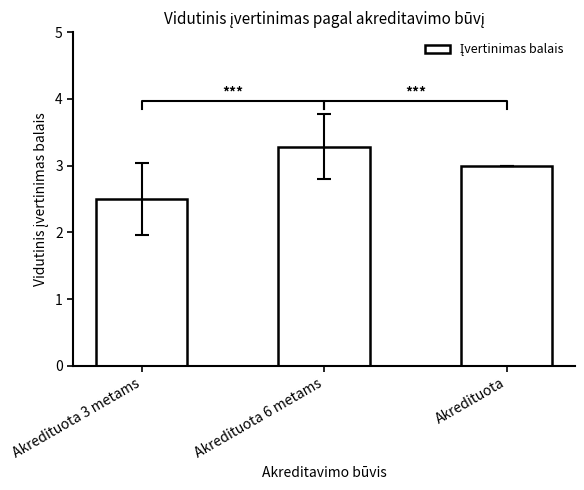

What is the sum of all values?

8.8